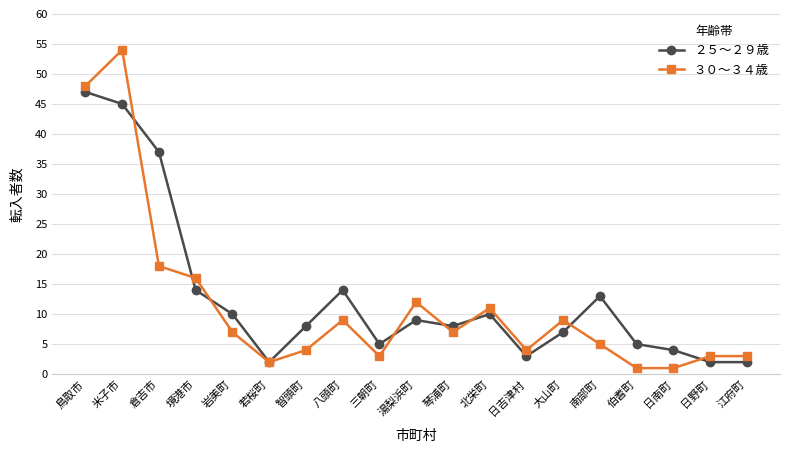

What is the label of the 9th point from the right?

琴浦町